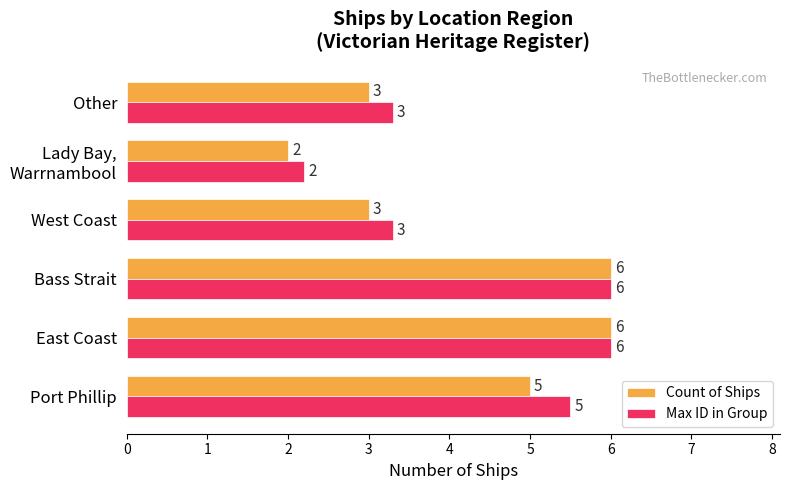

Is it true that Max ID in Group equals 2.3 at Other?

False